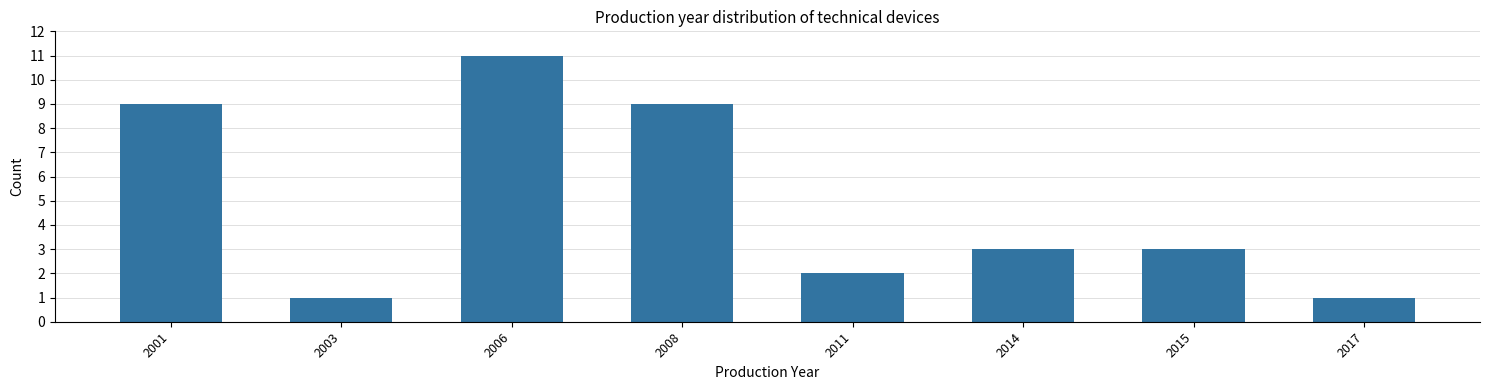

Reading left to right, list all the values displayed in this chart.

9	1	11	9	2	3	3	1